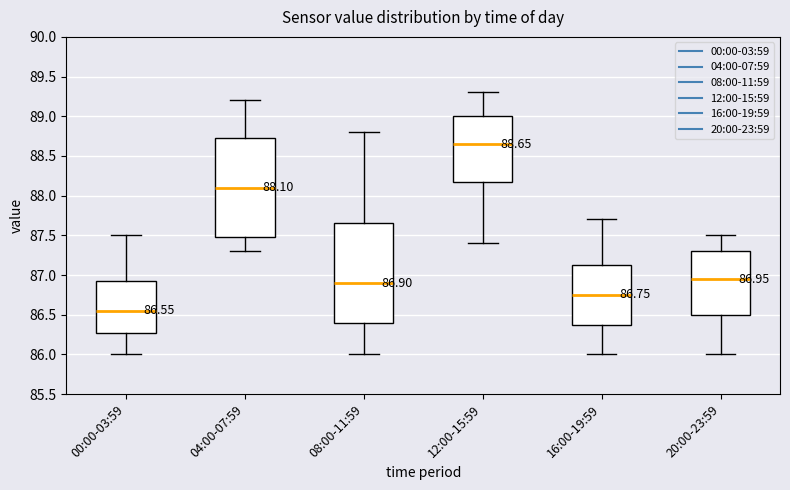

Which box has the highest median line?

12:00-15:59